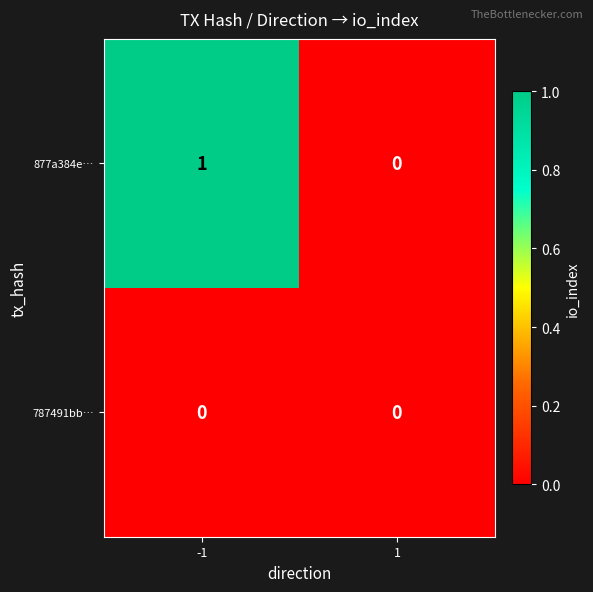

Reading right to left, extract all data points from this chart.

877a384e…: 0	1
787491bb…: 0	0